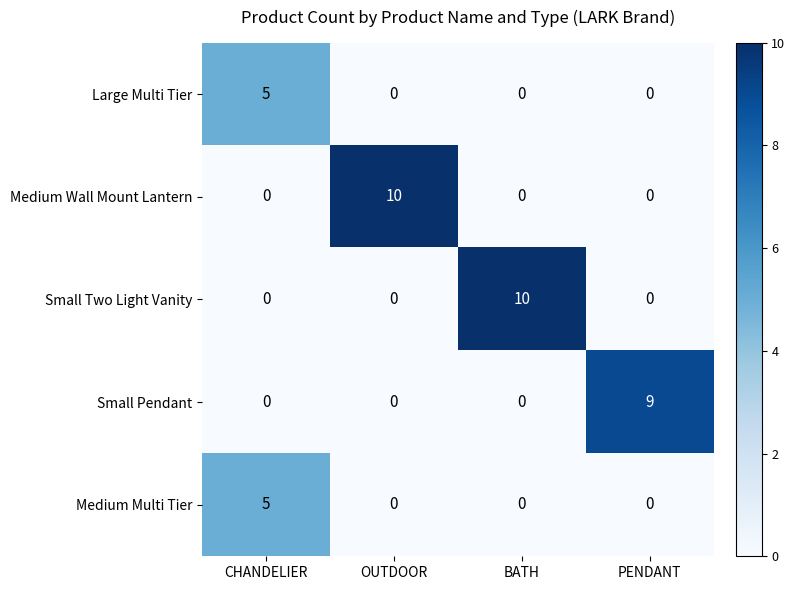

What is the spread (max minus min) of values at CHANDELIER?

5